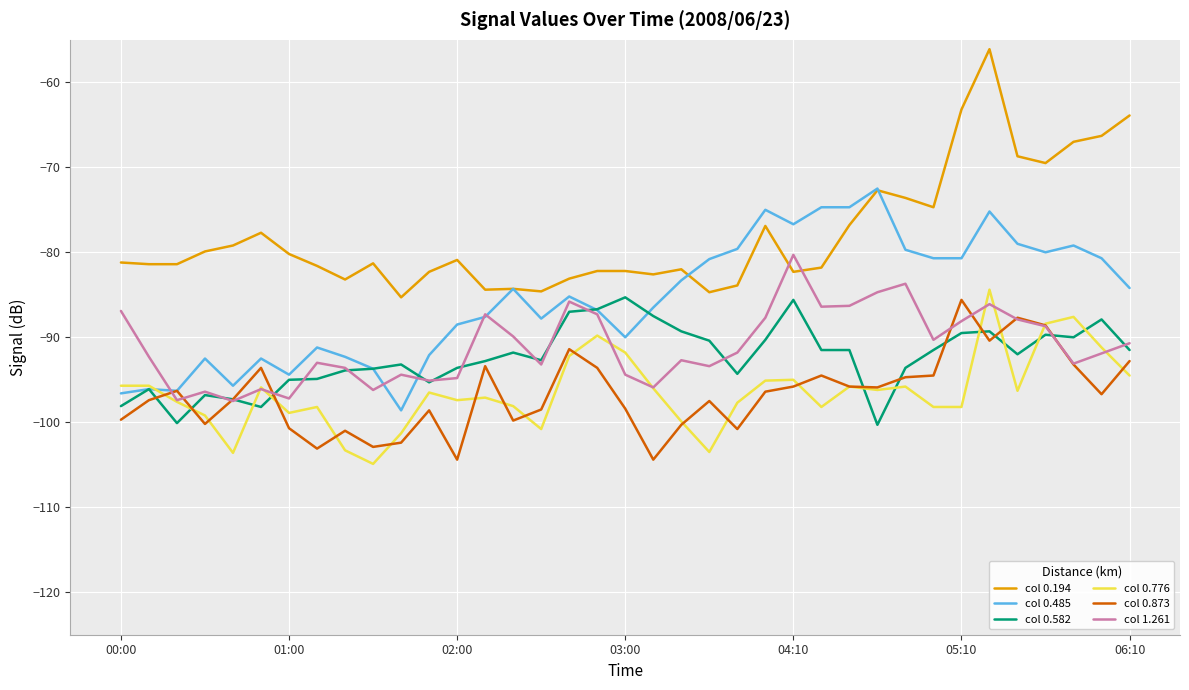

Which series has the largest range (max minus min)?

col 0.194